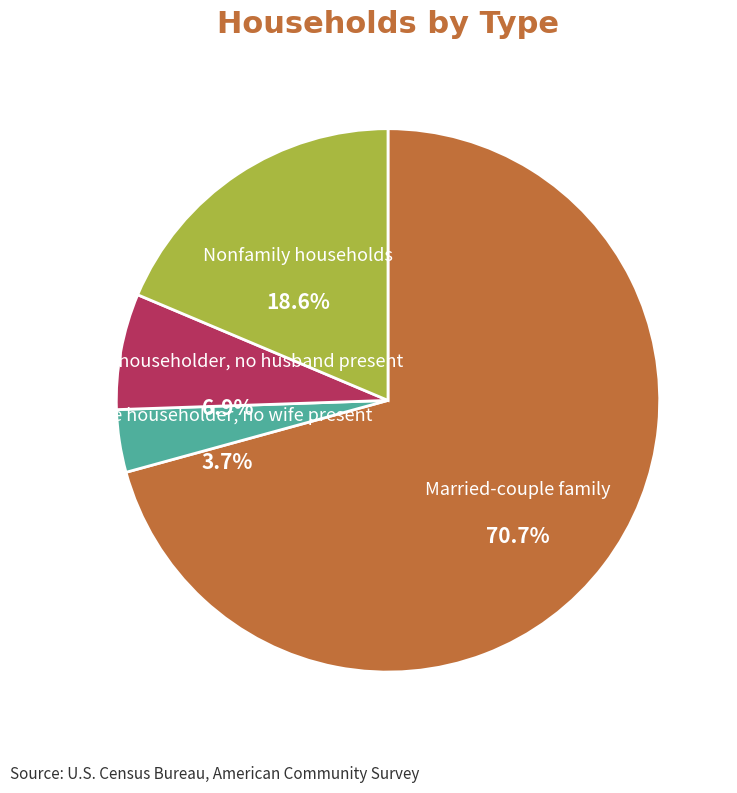

To the nearest percent, what is the combined percentage of Married-couple family and Female householder, no husband present?

78%